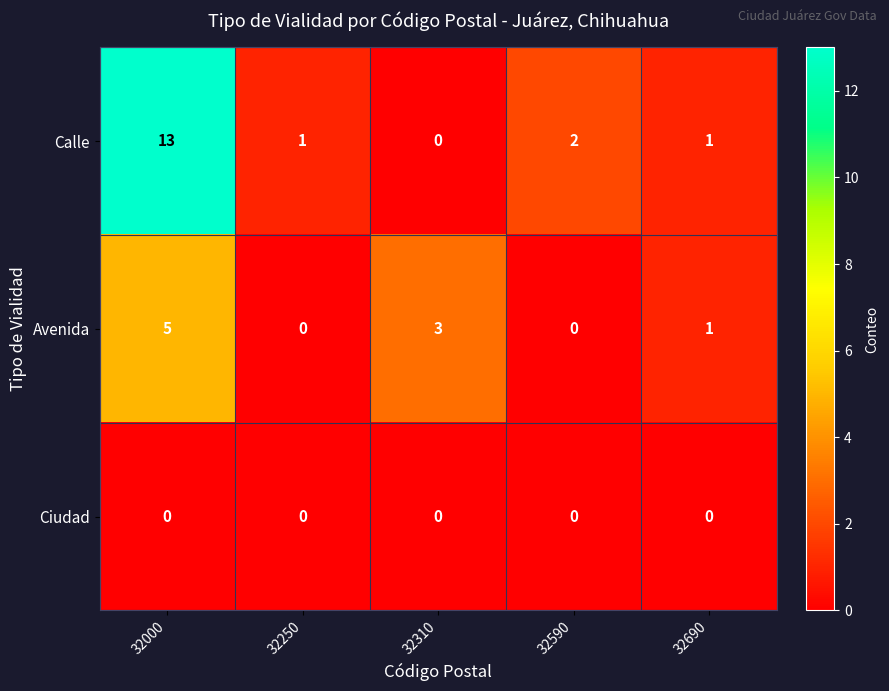

Rank the series by their average value, from highest to lowest.

row_0, row_1, row_2